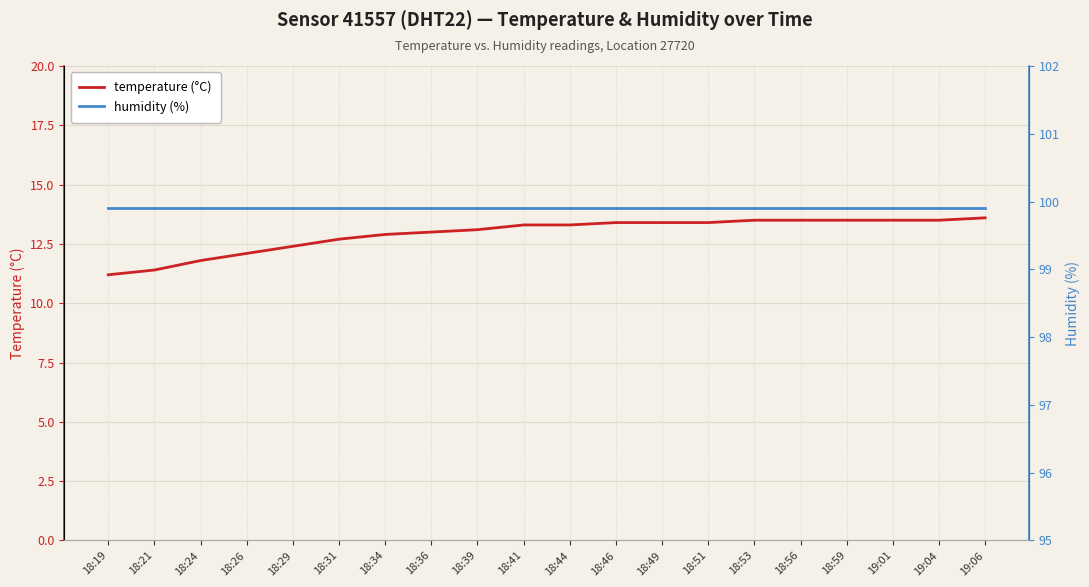

What is the sum of the temperature (°C) values at 18:56 and 18:29?

25.9